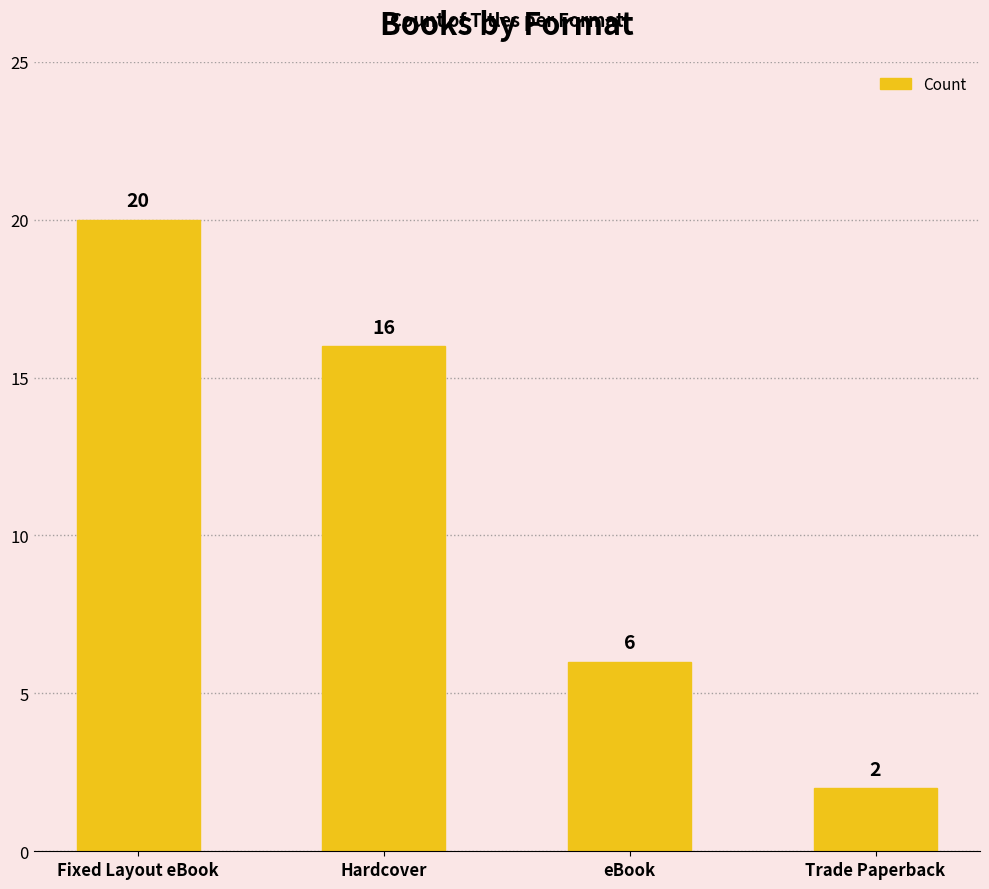

What is the value of the 3rd bar from the left?

6